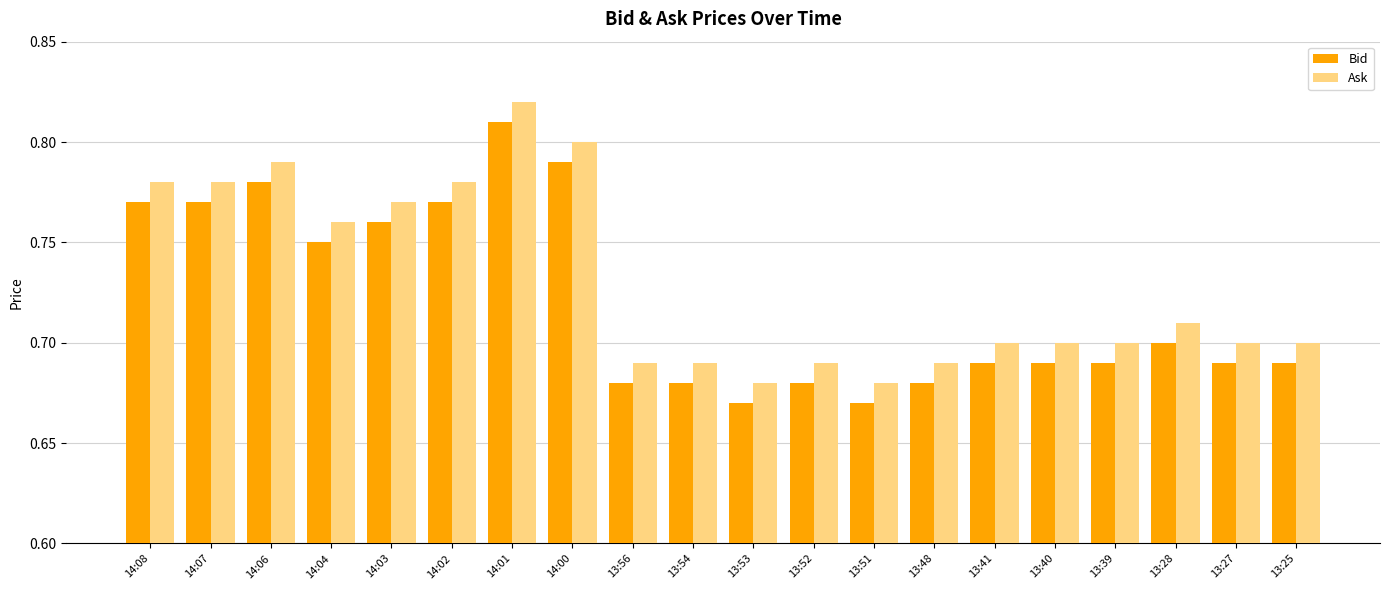

What is the label of the 18th bar from the left?

13:28